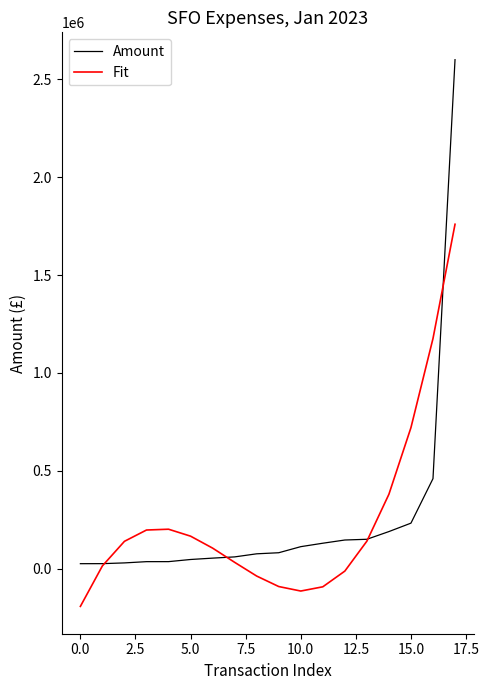

List the series in order of their peak value, lowest first.

Fit, Amount